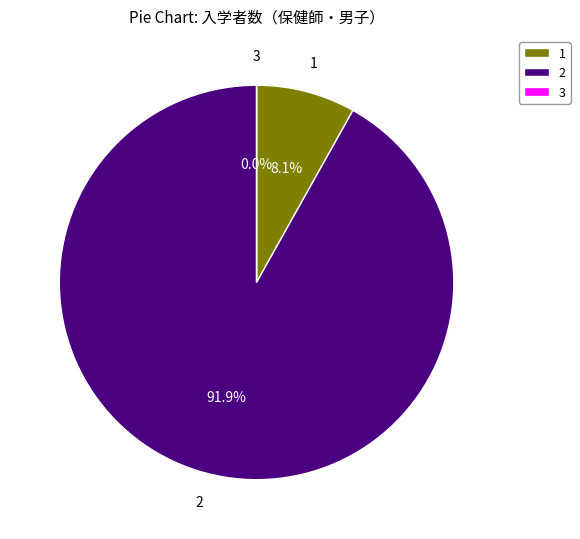

To the nearest percent, what percentage of the pie is 03 短期大学?

8%